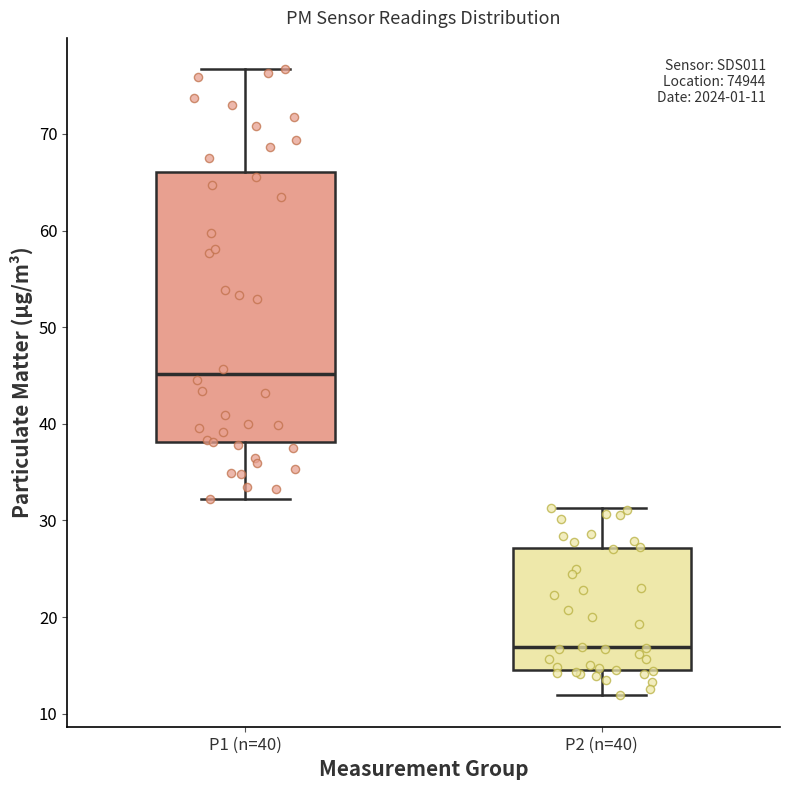

Which box is the tallest, from its lower edge to its upper edge?

P1 (n=40)